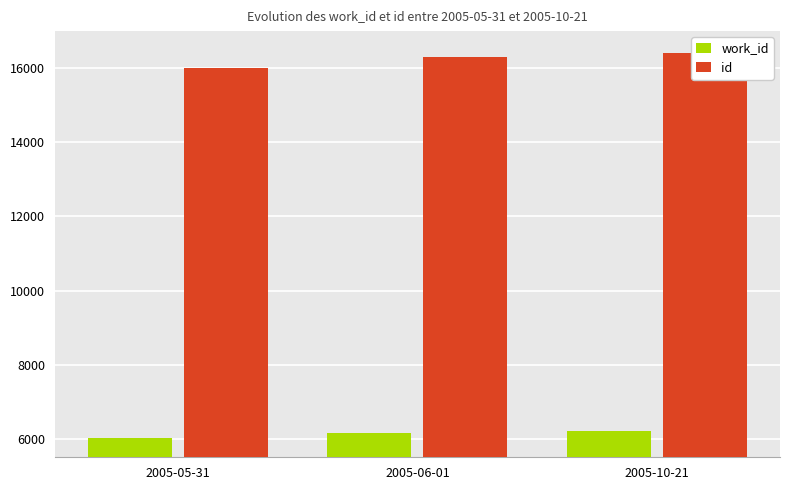

What are all the series names shown in the legend?

work_id, id